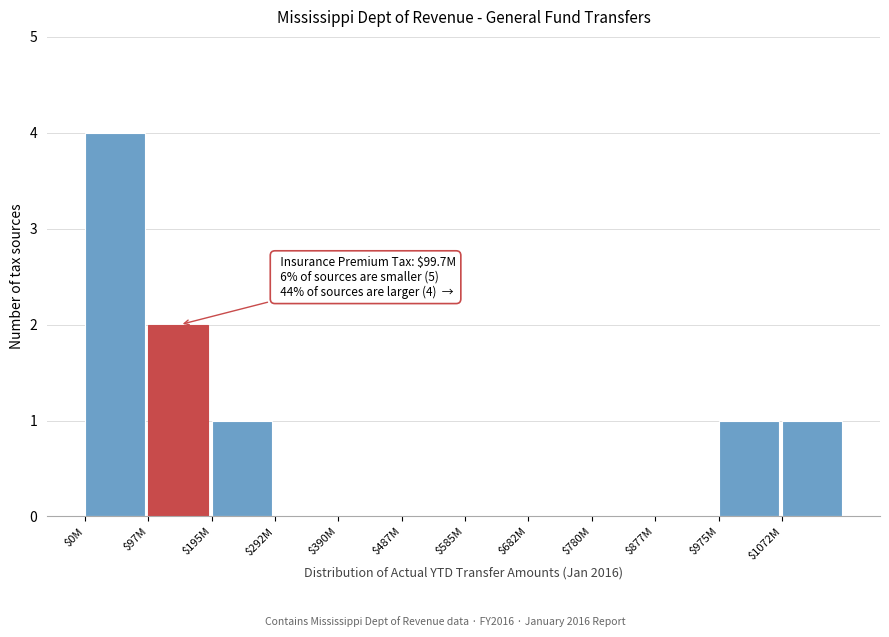

The value at $975M is 1. True or false?

True